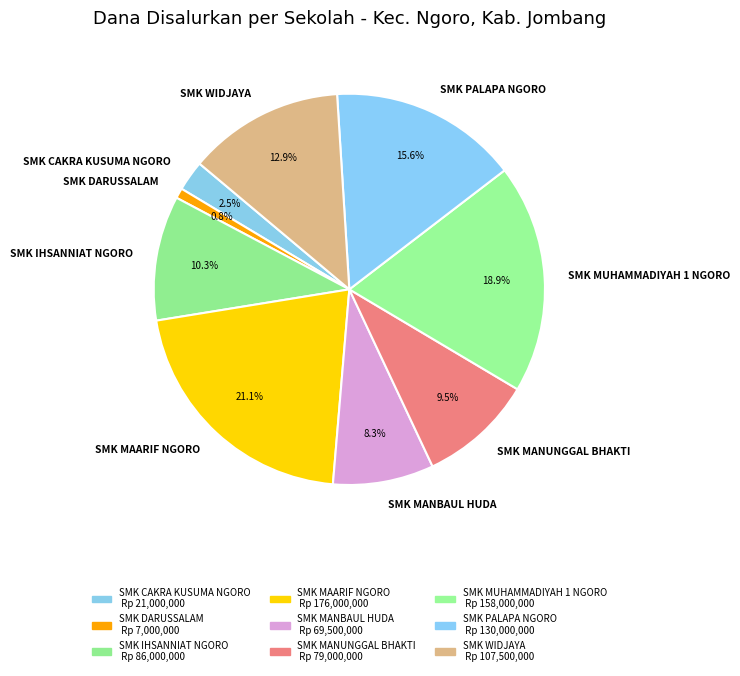

Approximately how many times larger is the value at SMK WIDJAYA compared to SMK DARUSSALAM?

15.4